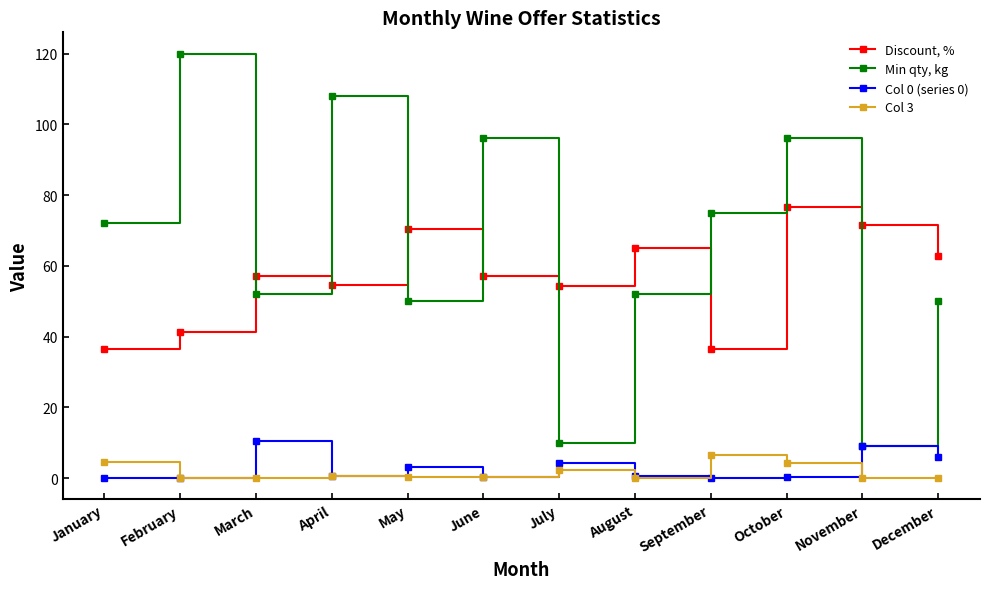

At which category does Min qty, kg reach its first local valley?

March